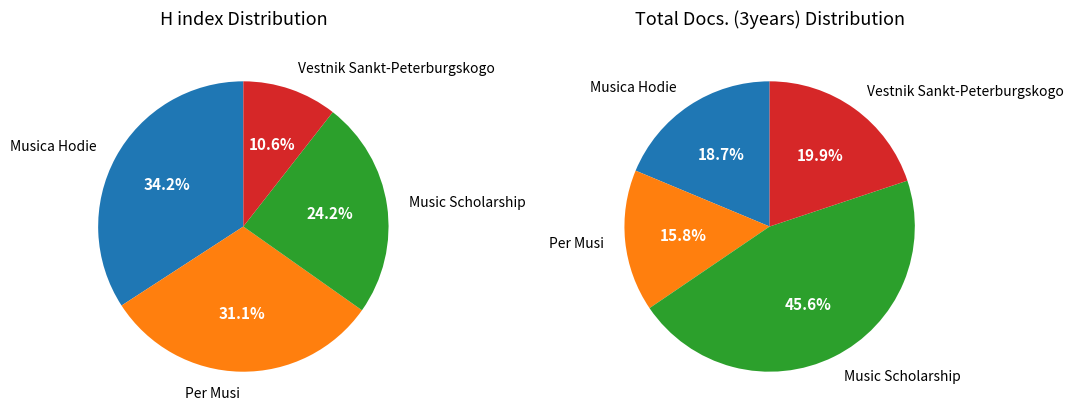

Which slice is the largest?

Musica Hodie